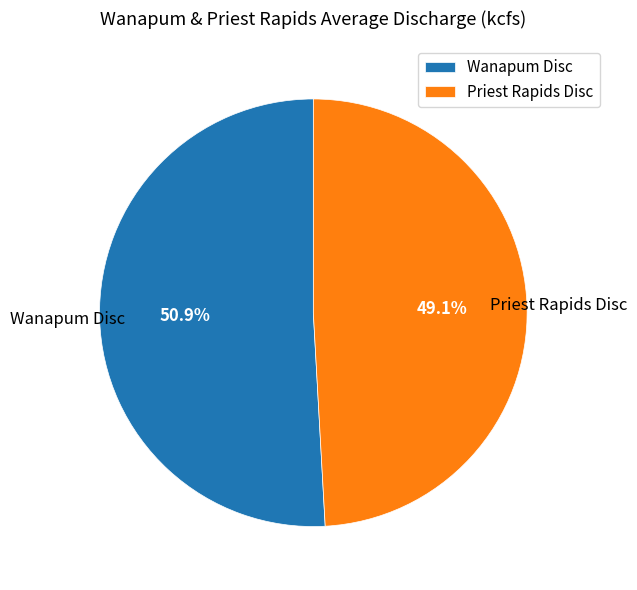

Which category has the smallest portion of the pie?

Priest Rapids Disc